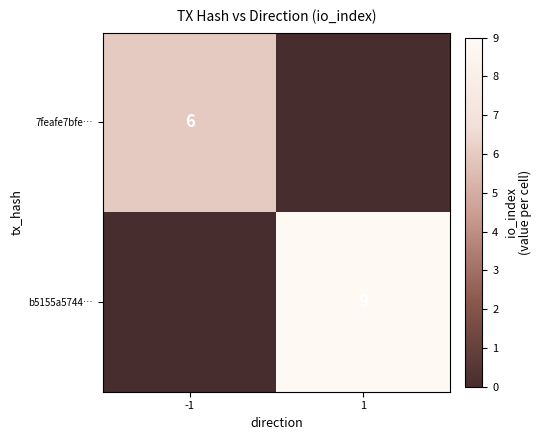

How many categories are shown in the chart?

2